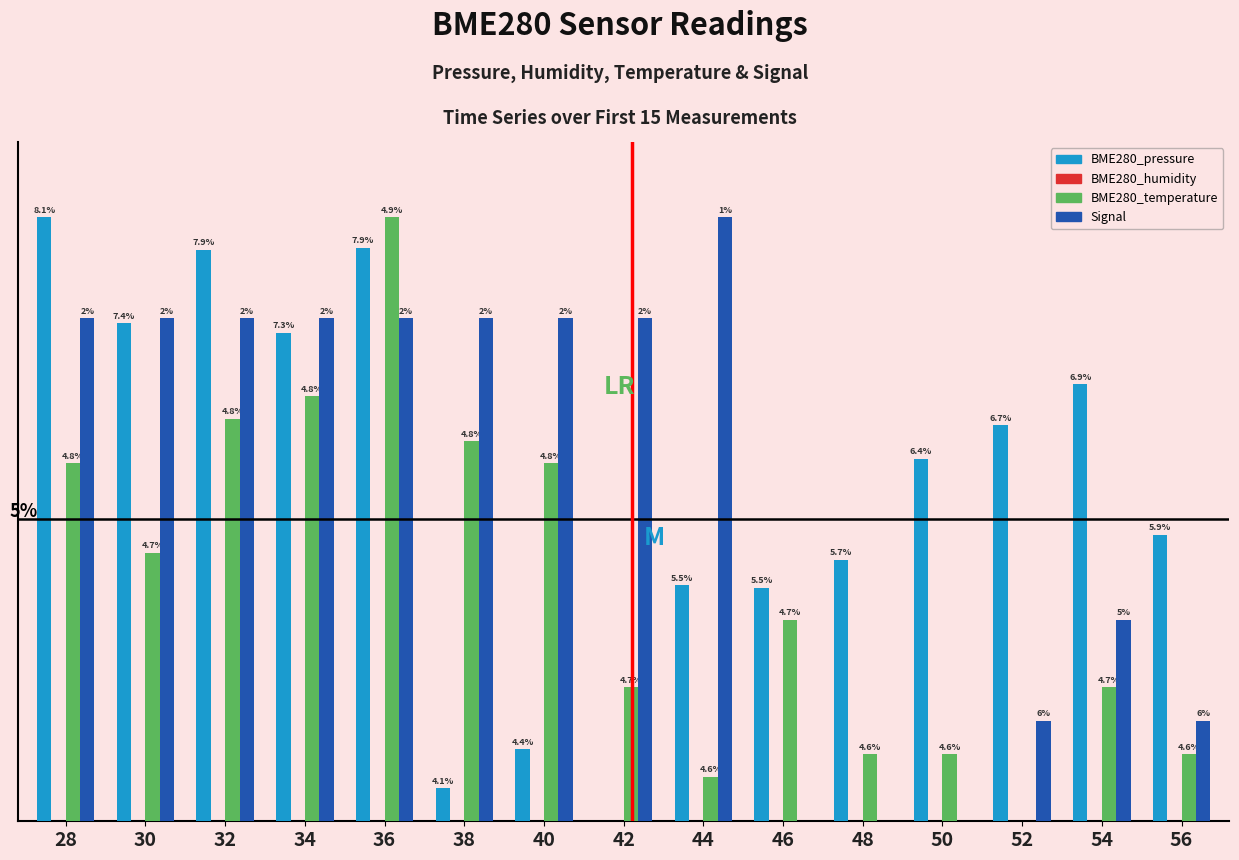

Are the bars grouped side by side (vs. stacked)?

Yes